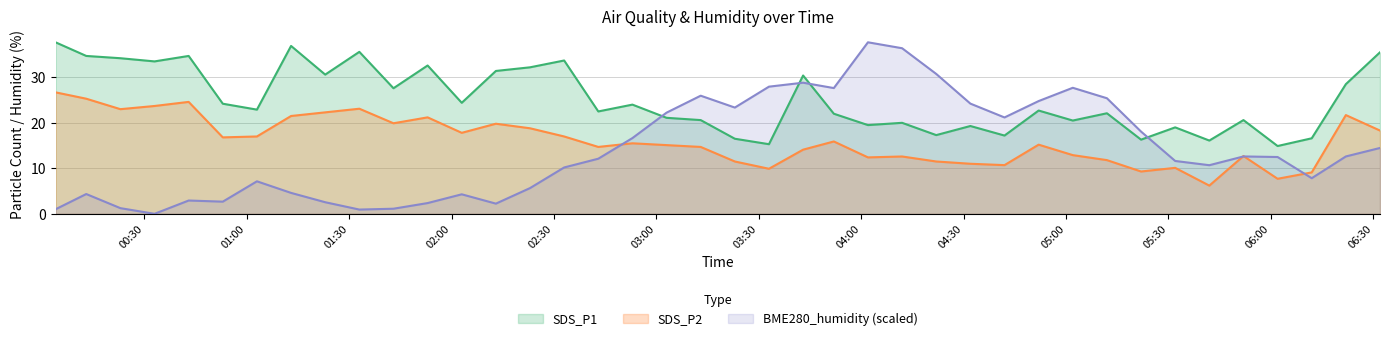

What is the sum of the SDS_P1 values at 2021/01/28 00:23 and 2021/01/28 02:33?

67.9